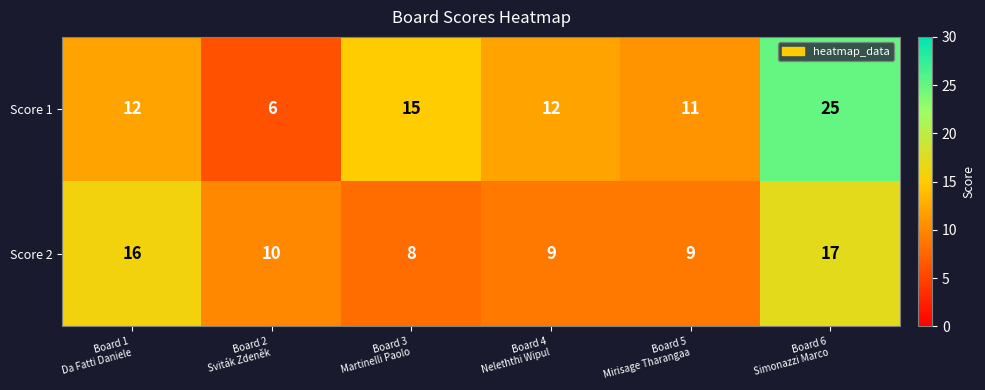

How many data points does each series have?

6